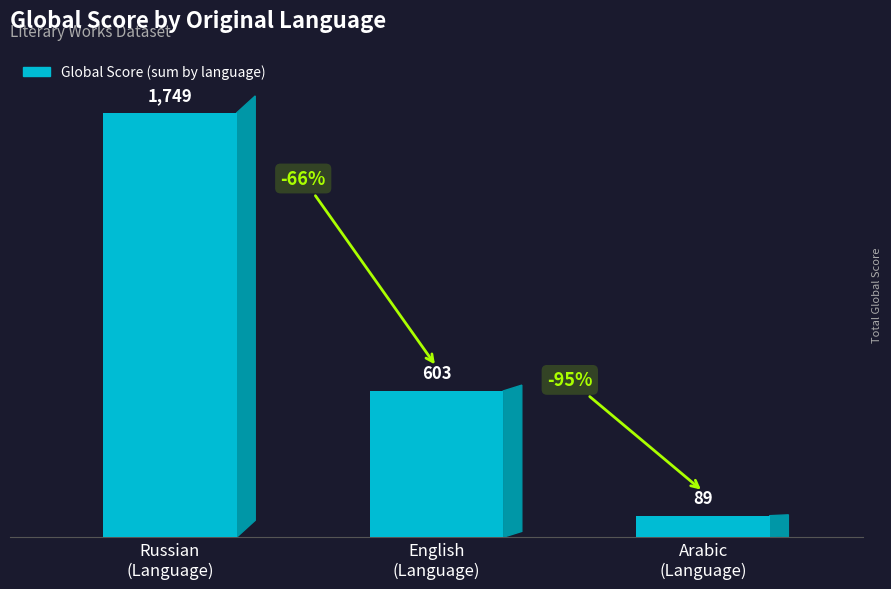

What is the difference between the maximum and minimum values?

1660